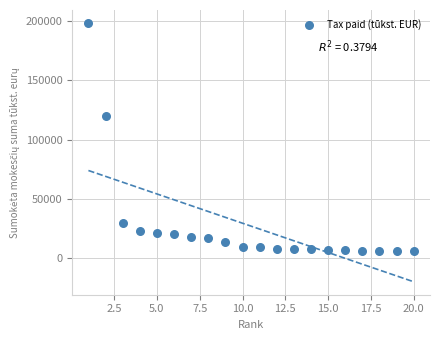

What Y value in the scatter plot is closest to 102074?

119903